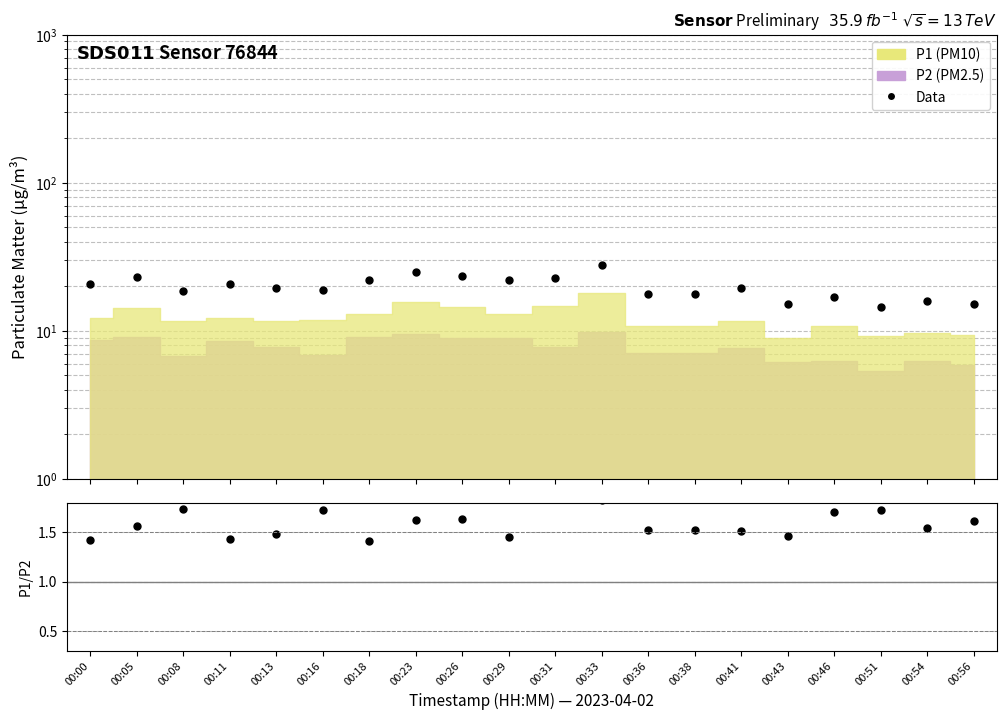

True or false: Data has a value of 29.4 at 00:18.

False